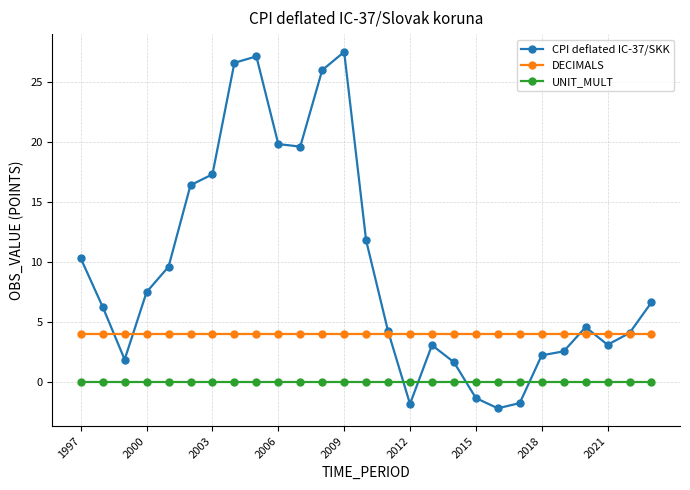

Which series has the largest total across all categories?

CPI deflated IC-37/SKK